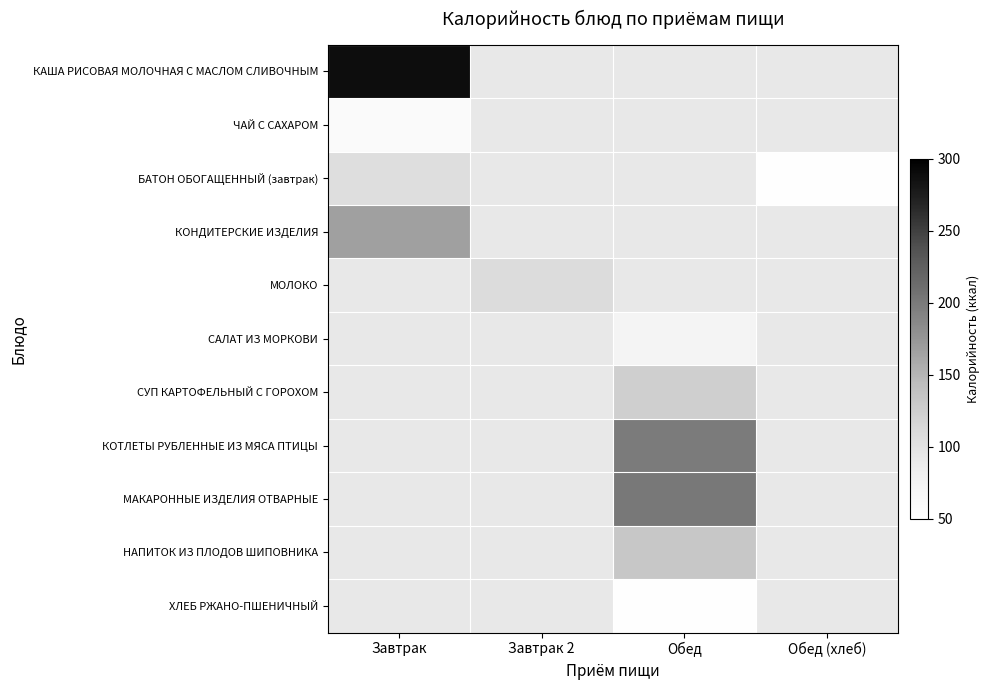

How many values in КАША РИСОВАЯ МОЛОЧНАЯ С МАСЛОМ СЛИВОЧНЫМ are above zero?

1